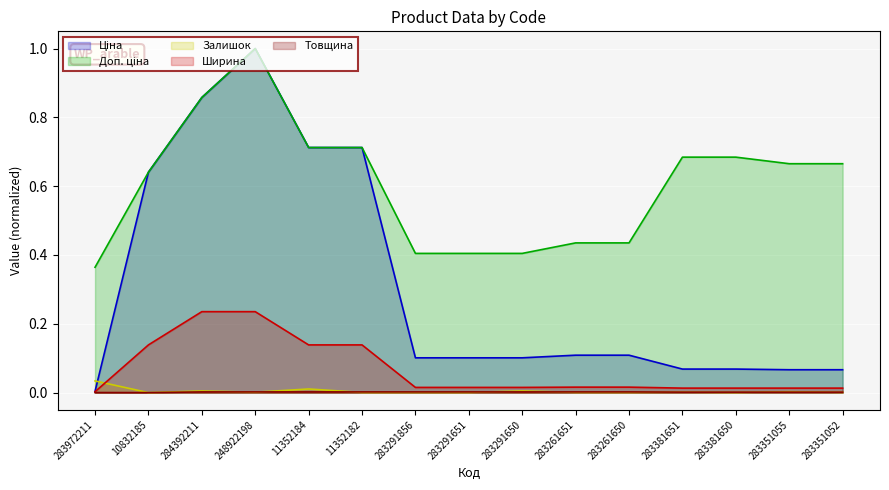

True or false: Ціна has a value of 0.1 at 283351055.

False